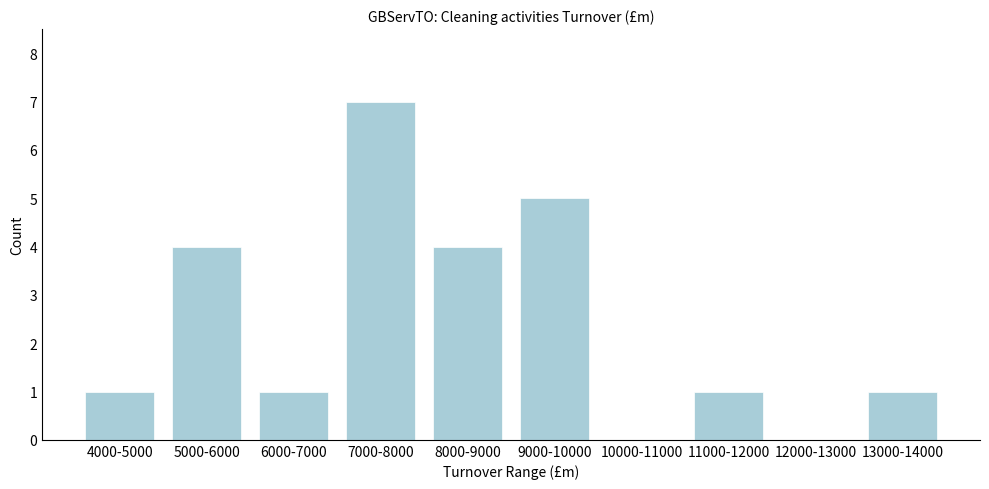

Reading left to right, what are all the values shown in this chart?

4000-5000=1	5000-6000=4	6000-7000=1	7000-8000=7	8000-9000=4	9000-10000=5	10000-11000=0	11000-12000=1	12000-13000=0	13000-14000=1